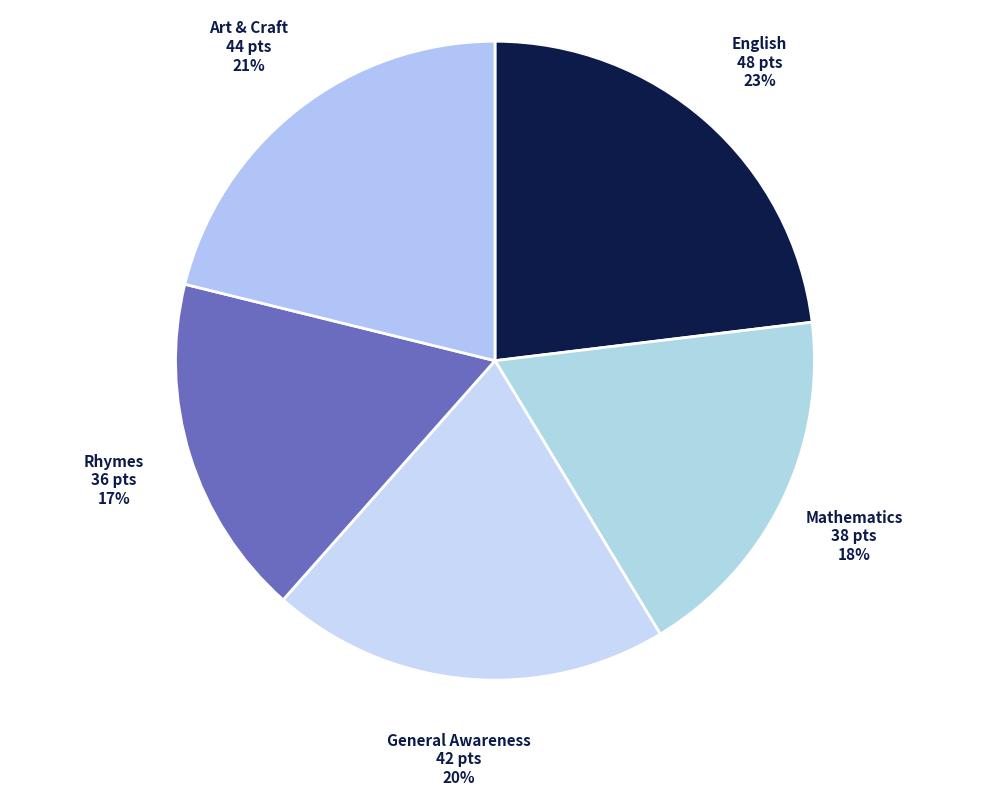

Is the sum of Art & Craft and General Awareness greater than half?

No